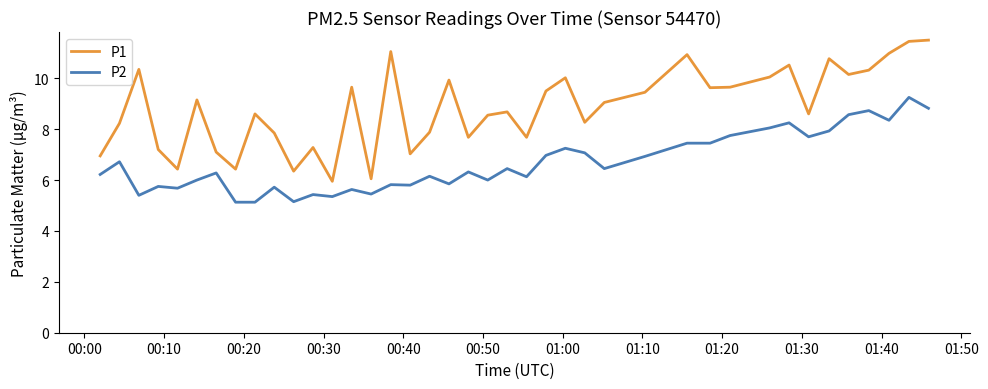

What is the minimum value for P1?

6.0